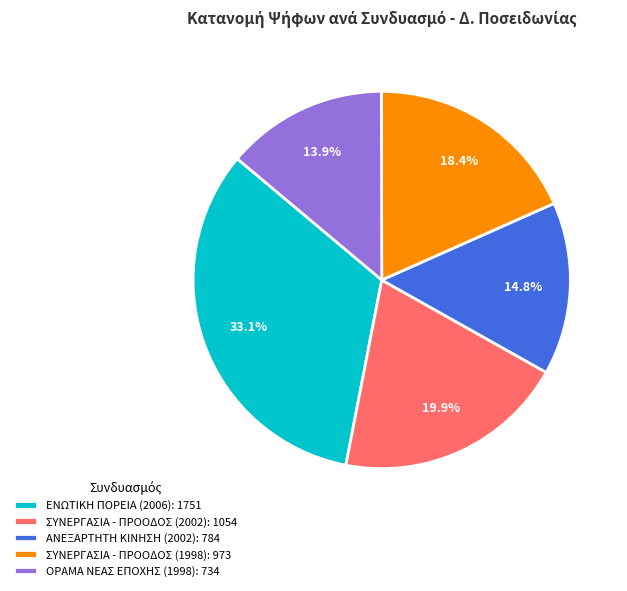

Between ΕΝΩΤΙΚΗ ΠΟΡΕΙΑ (2006): 1751 and ΣΥΝΕΡΓΑΣΙΑ - ΠΡΟΟΔΟΣ (2002): 1054, which is larger?

ΕΝΩΤΙΚΗ ΠΟΡΕΙΑ (2006): 1751